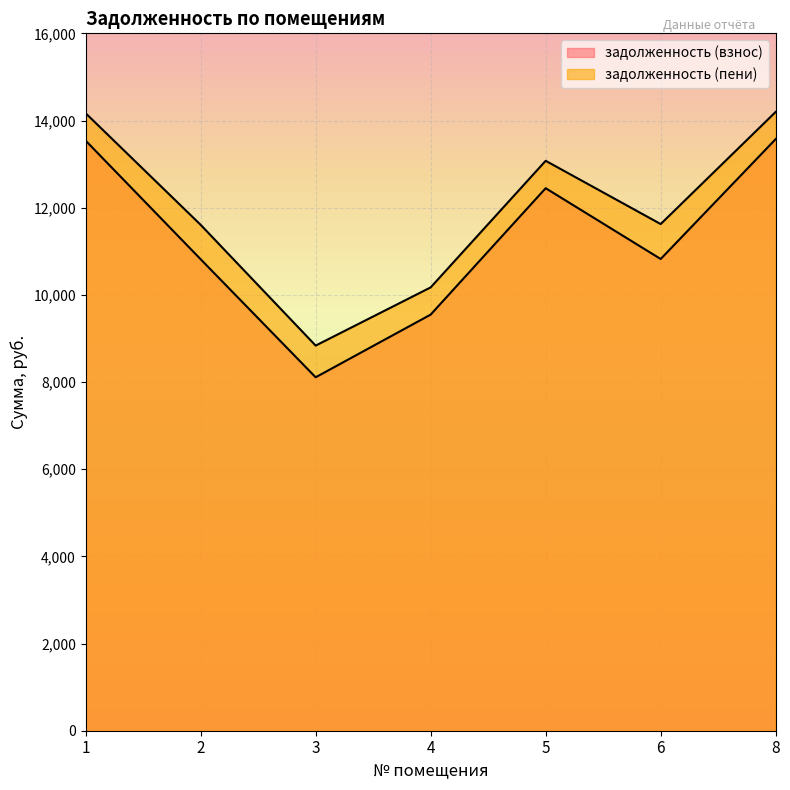

Which has a higher value, 6 or 3?

6